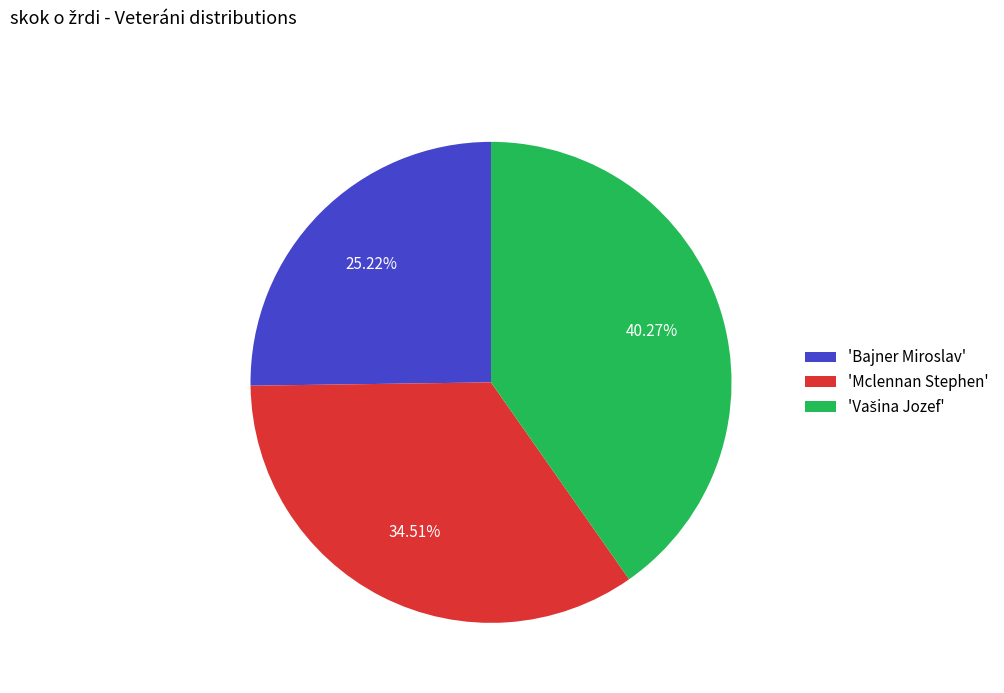

Does 'Bajner Miroslav' account for over 50% of the chart?

No